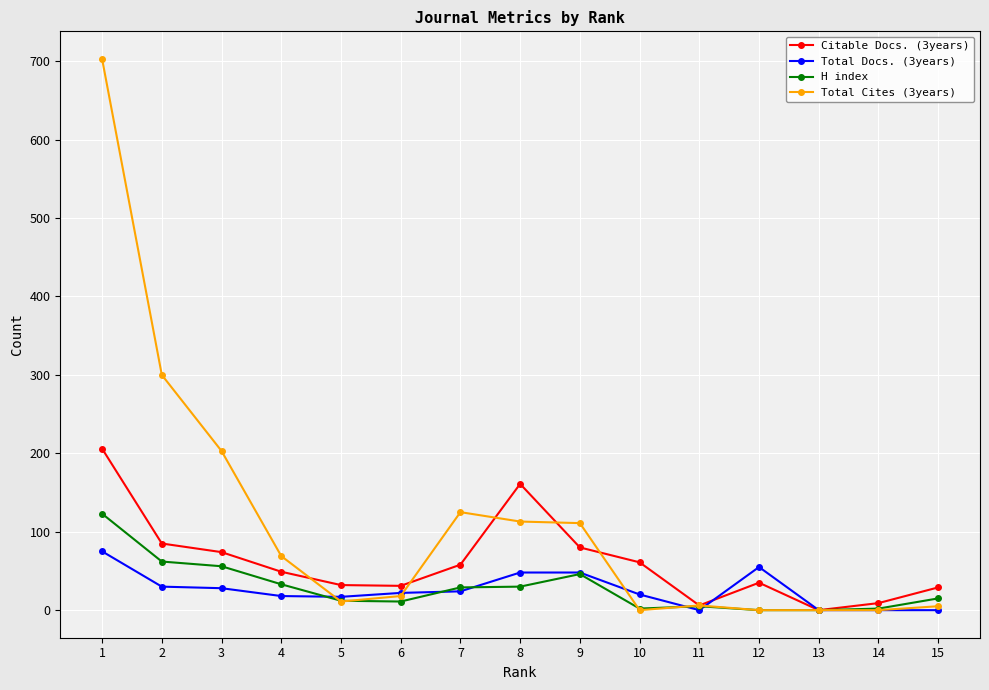

The Total Docs. (3years) series shows 75 at 1. True or false?

True